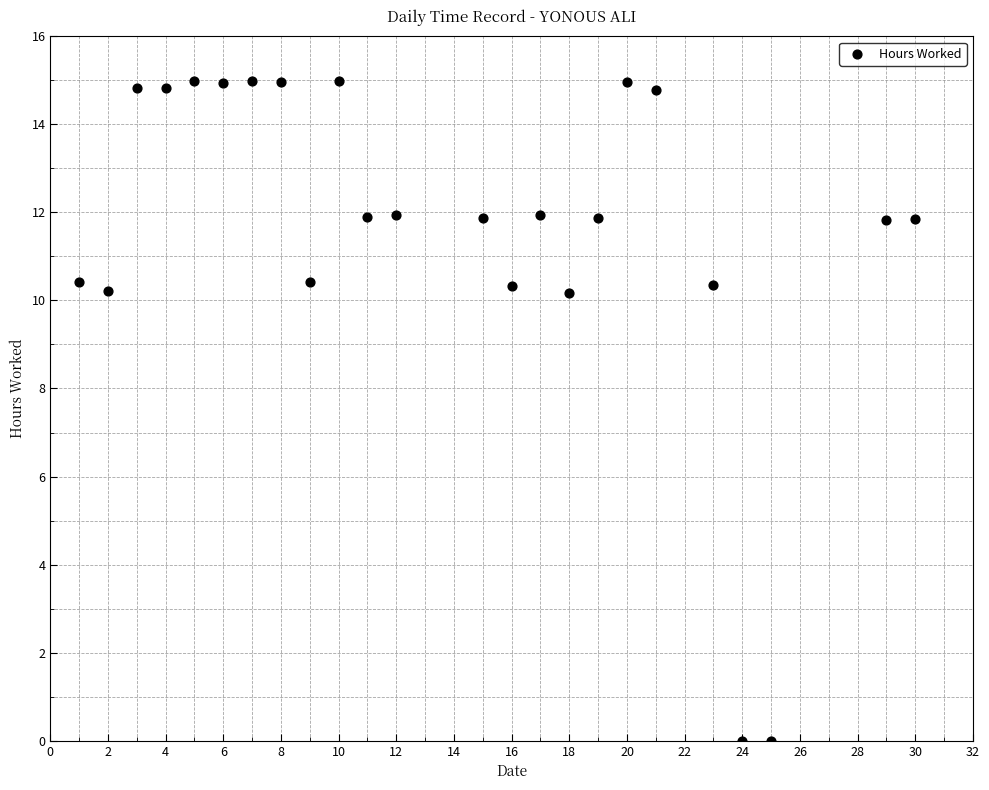

What is the range of Y values (max minus min)?

15.0